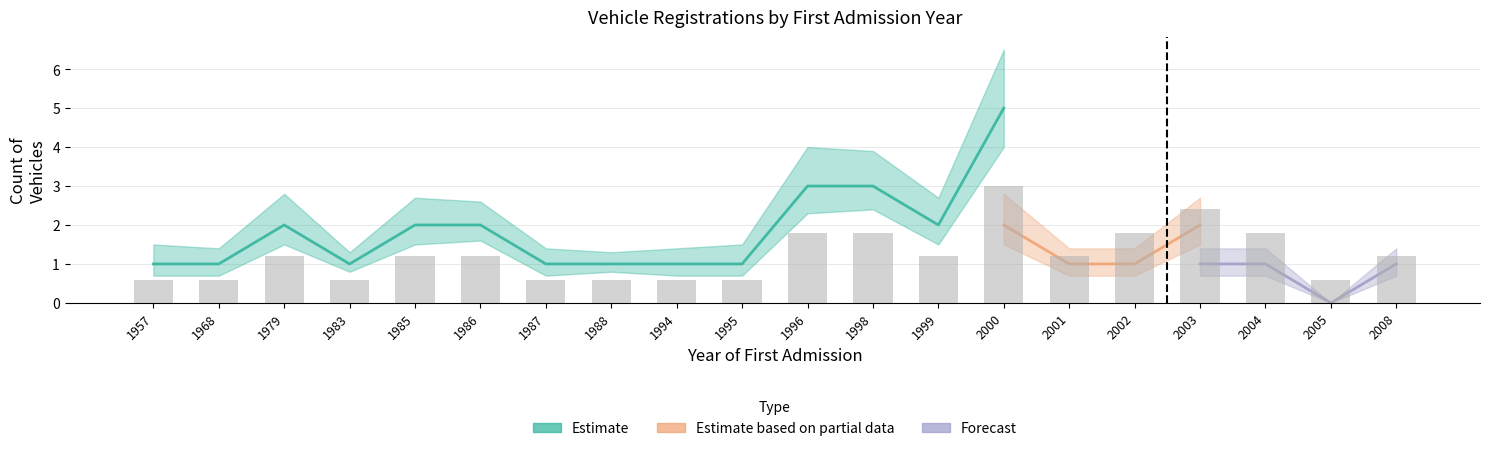

Which has a higher value, 1994 or 1987?

1994